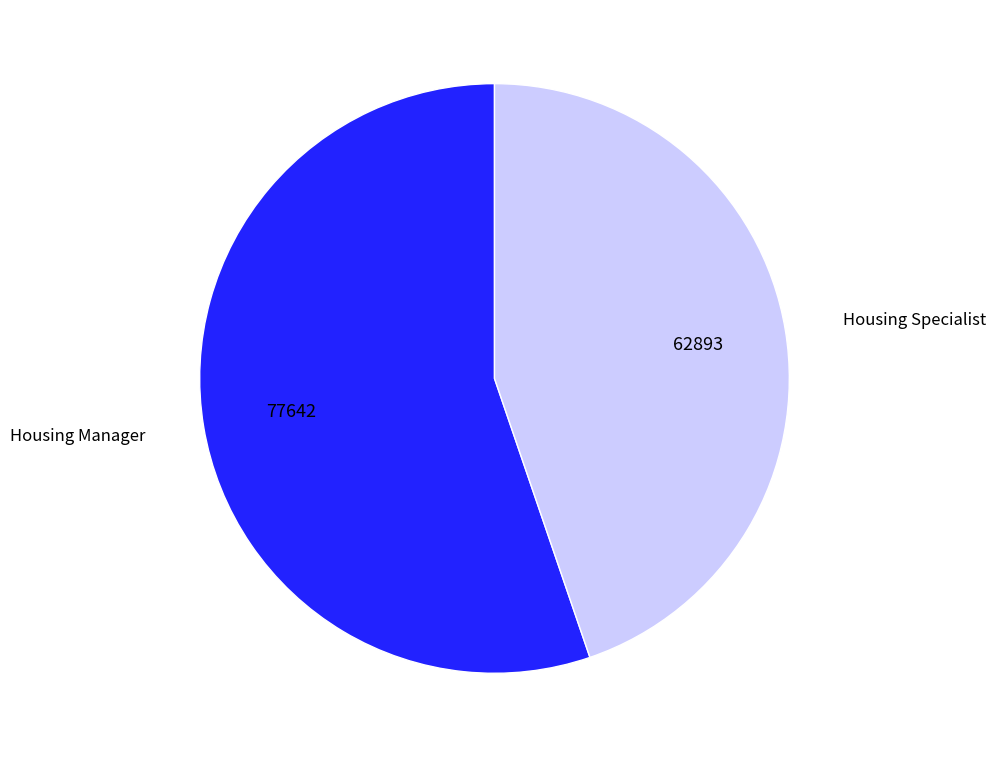

How many segments does this pie chart have?

2